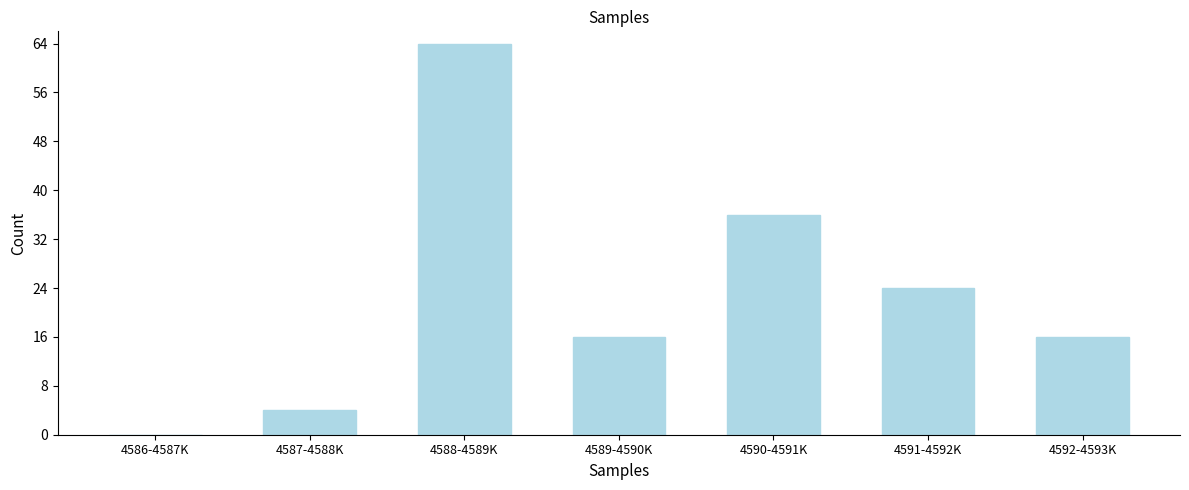

Reading left to right, extract all data points from this chart.

4586-4587K=0	4587-4588K=4	4588-4589K=64	4589-4590K=16	4590-4591K=36	4591-4592K=24	4592-4593K=16